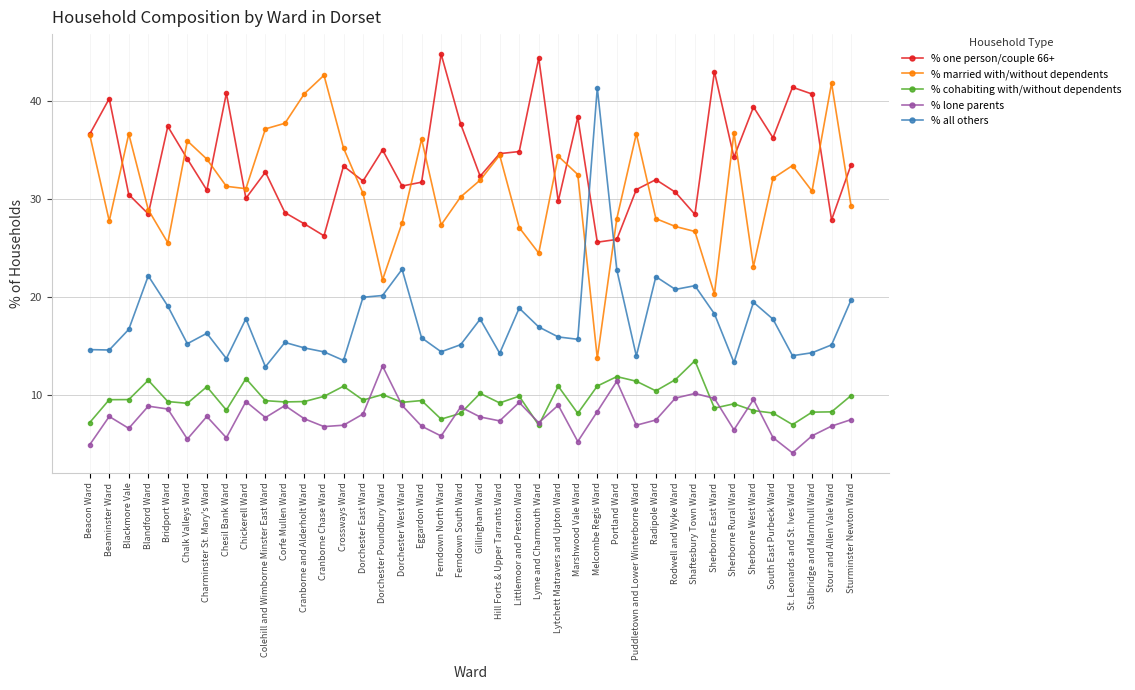

Between Blandford Ward and Bridport Ward, which series saw the biggest shift?

% one person/couple 66+